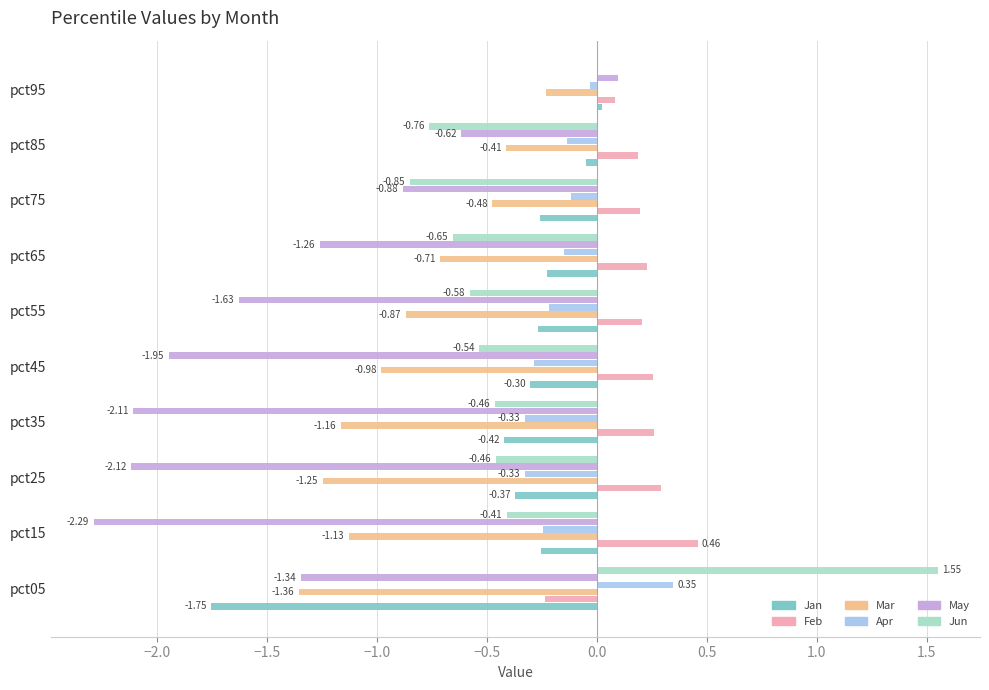

Is the value of Apr at pct45 greater than the value of Jan at pct55?

No